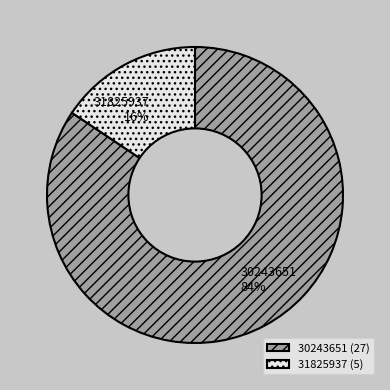

What percentage is the 31825937 slice, to the nearest percent?

16%